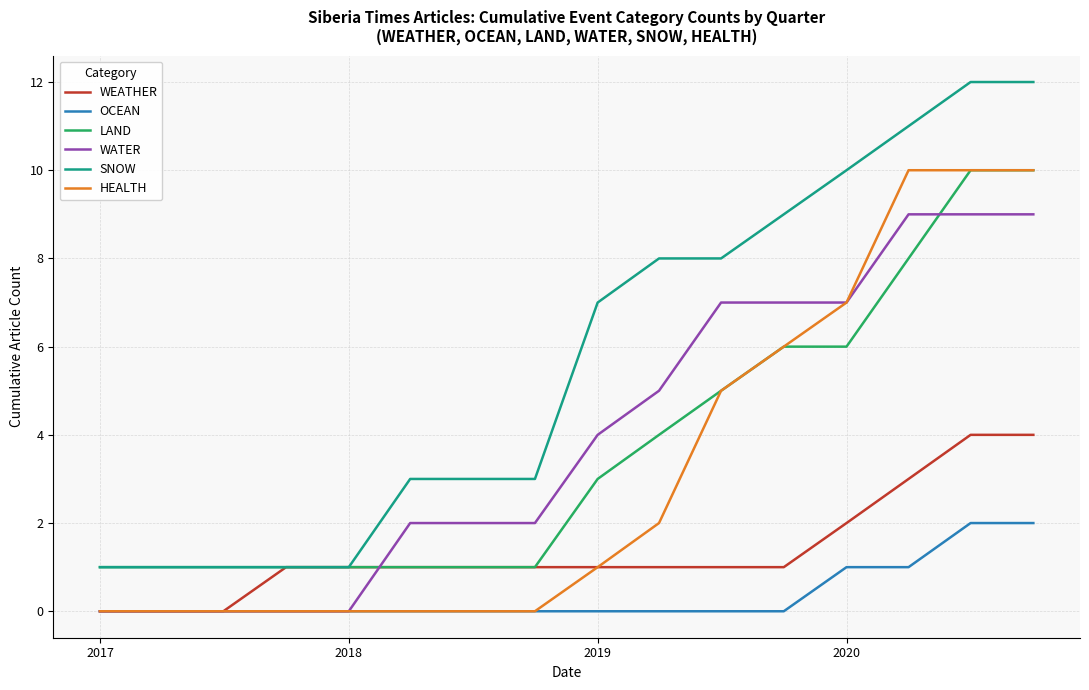

Which series has the largest range (max minus min)?

SNOW